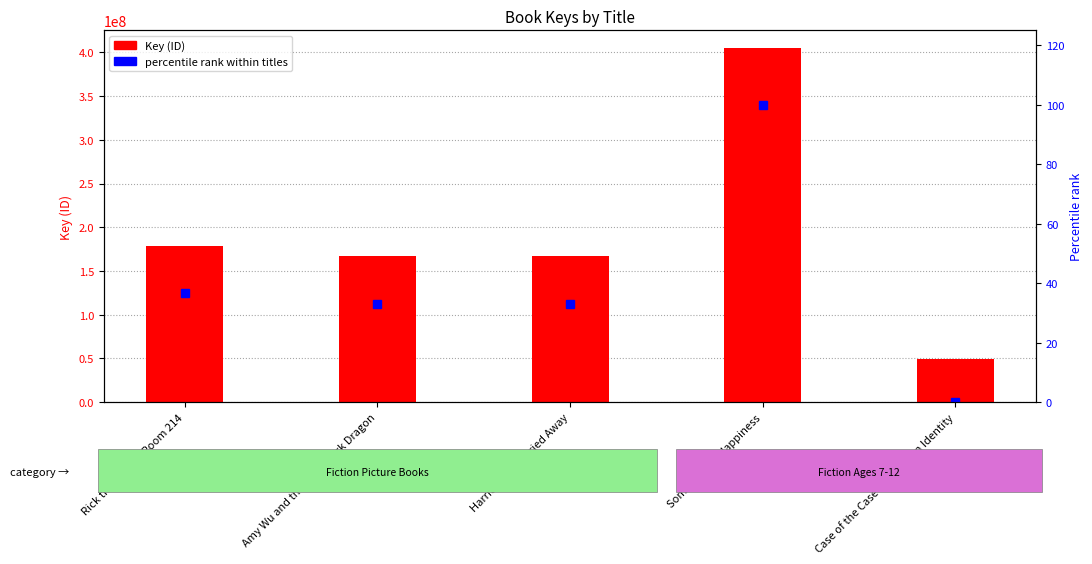

At Some Kind of Happiness, list the series in order from largest to smallest.

Key (ID), percentile rank within titles